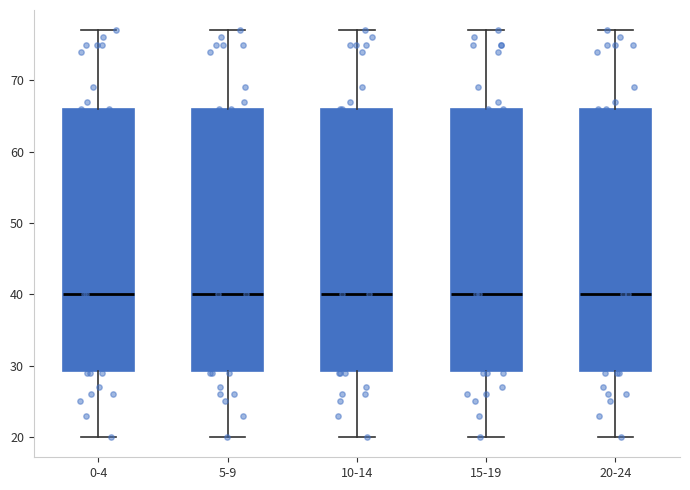

Where does the lower whisker of the box for 5-9 end on the y-axis? The values are not printed on the chart, so give them approximately, as read against the axis.

20